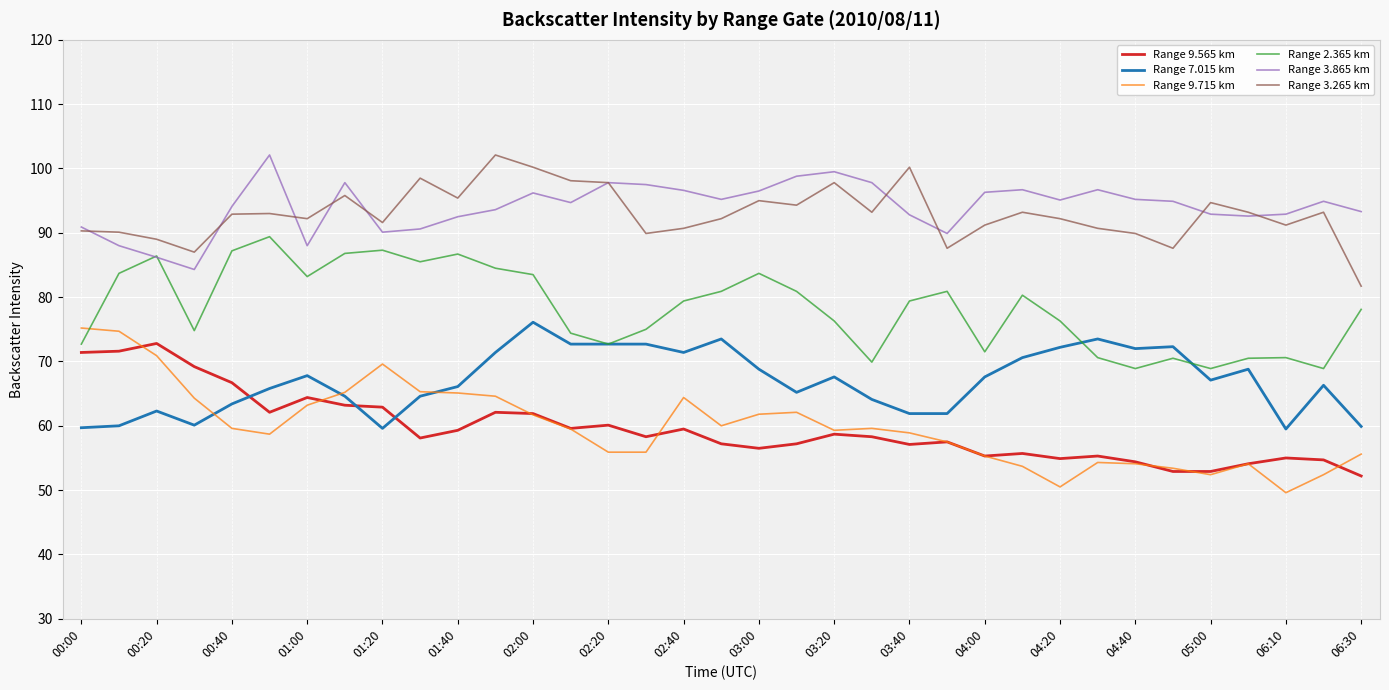

Which series ends up on top after the final intersection of Range 9.565 km and Range 7.015 km?

Range 7.015 km